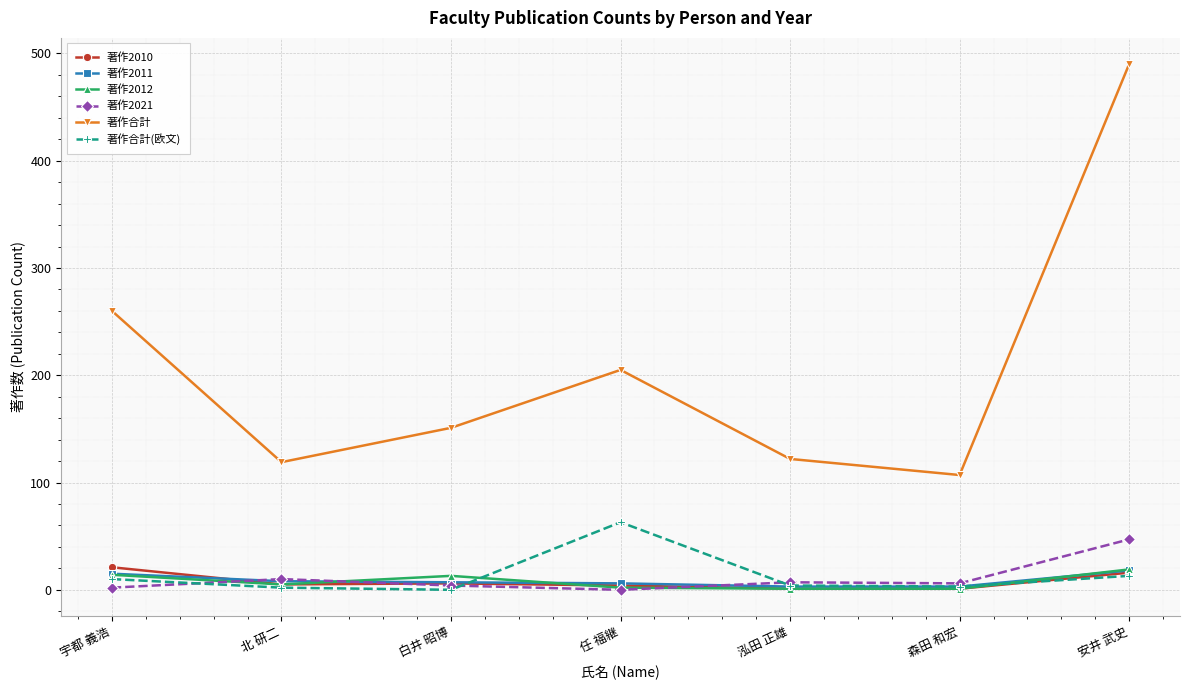

What is the label of the 3rd point from the left?

白井 昭博